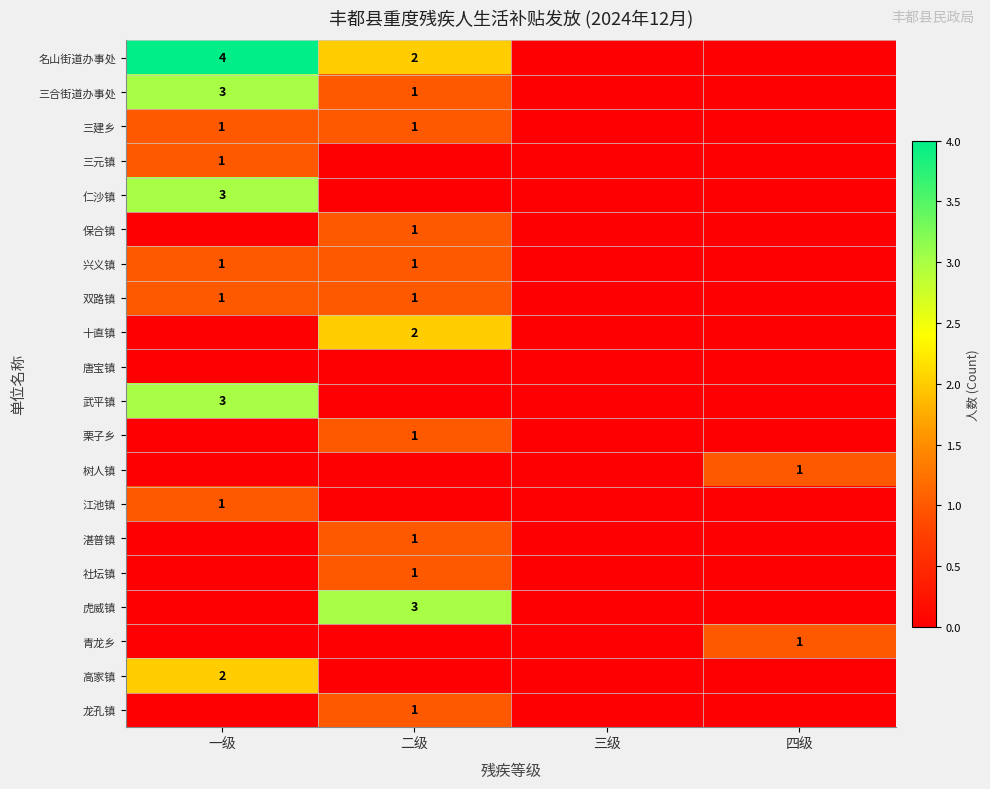

What is the difference between the maximum and second lowest values in the 兴义镇 series?

1